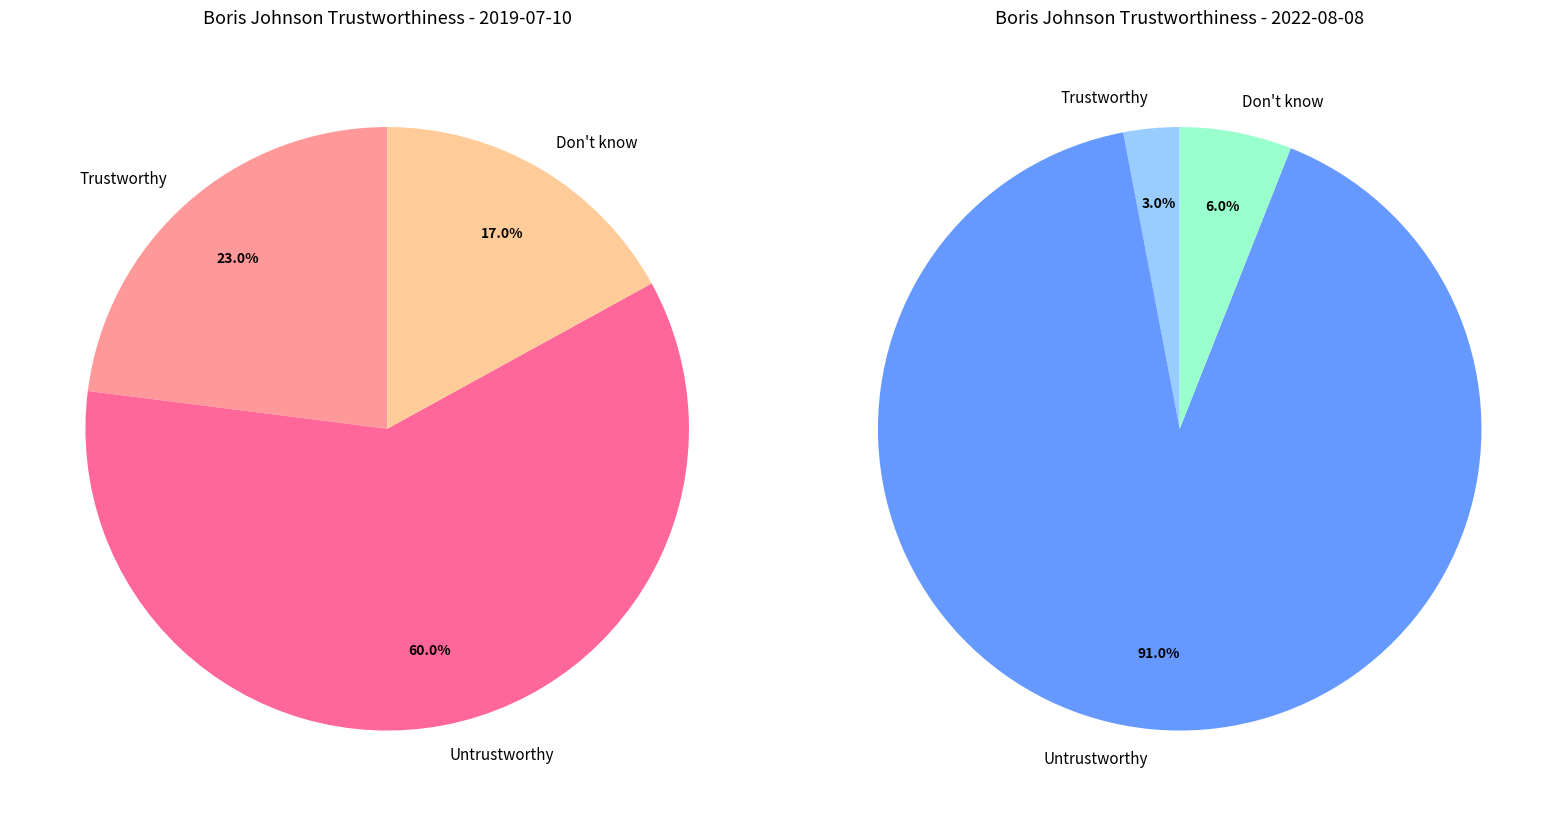

To the nearest percent, what percentage of the pie is Don't know?

6%